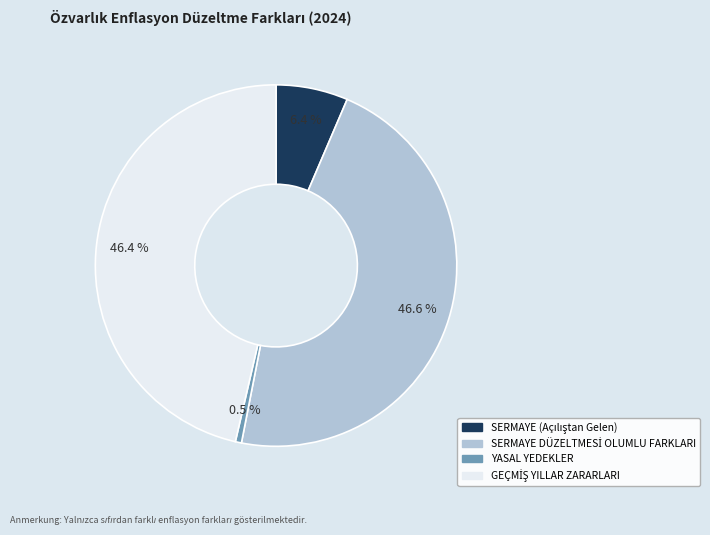

Does YASAL YEDEKLER represent more than half of the total?

No